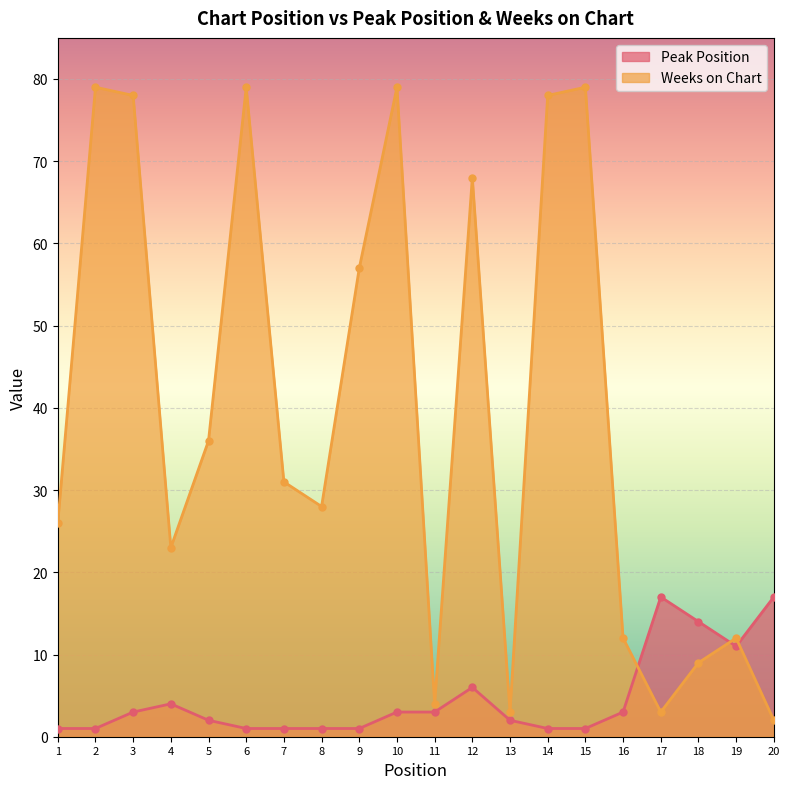

What is the average value of the Peak Position series?

5